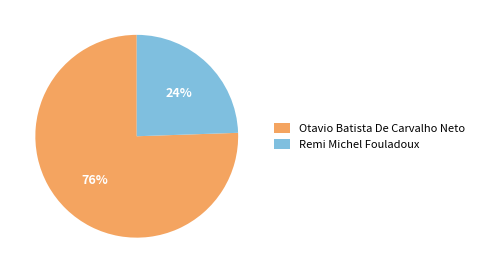

Does Remi Michel Fouladoux account for over 50% of the chart?

No